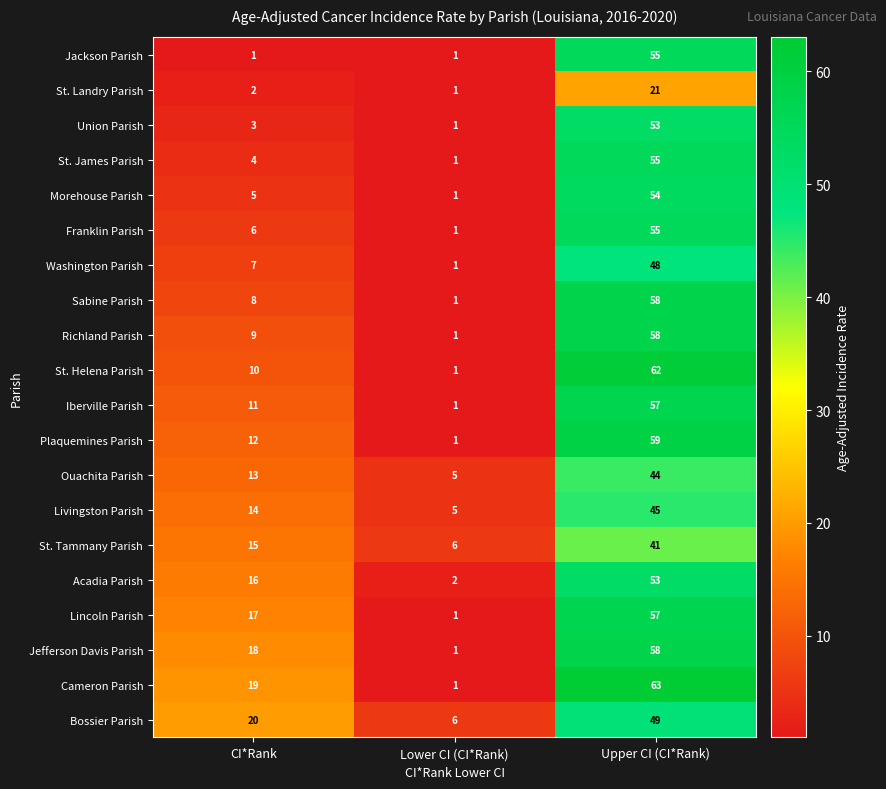

Count the number of categories in the chart.

3